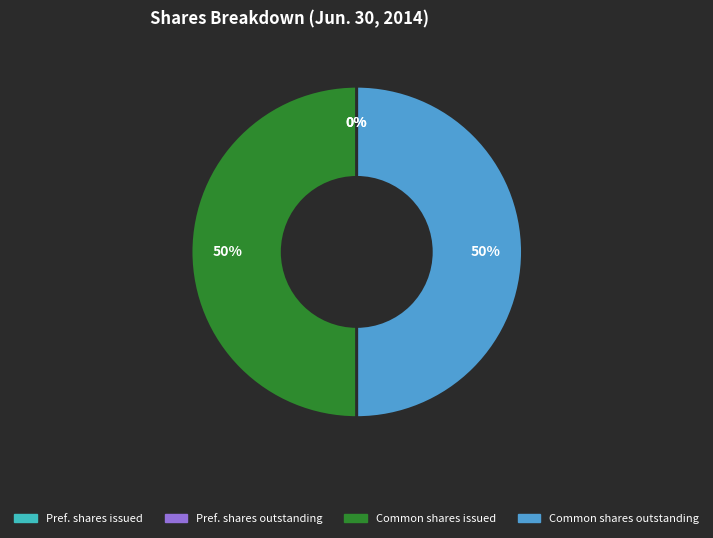

To the nearest percent, what is the difference between the largest and smallest slice percentages?

50%